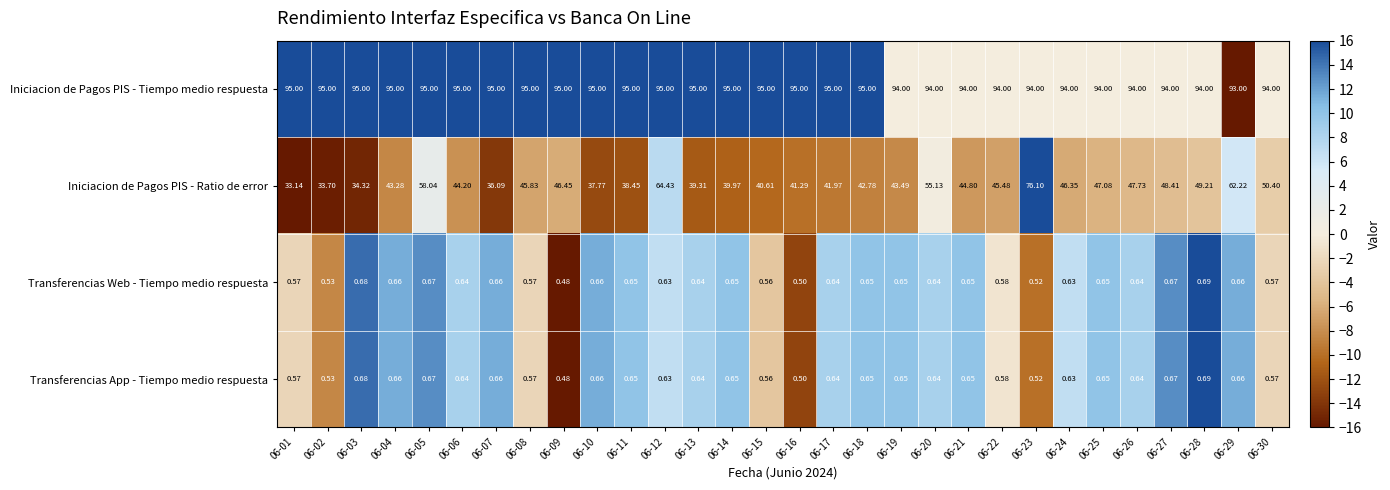

At which category is the sum across all series the highest?

06-23